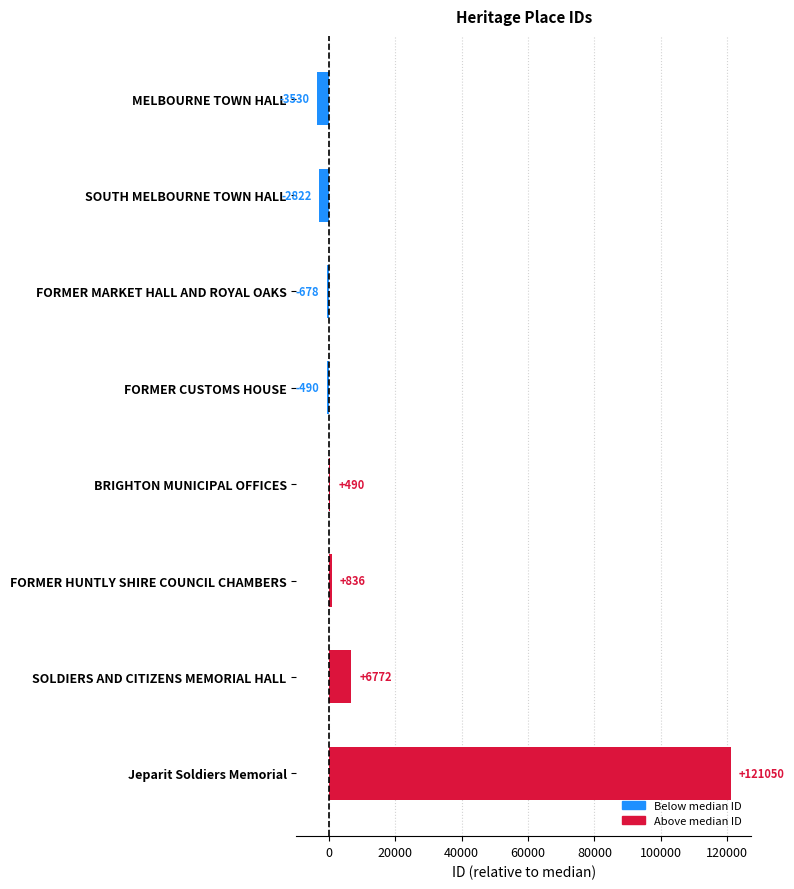

Count the number of categories in the chart.

8